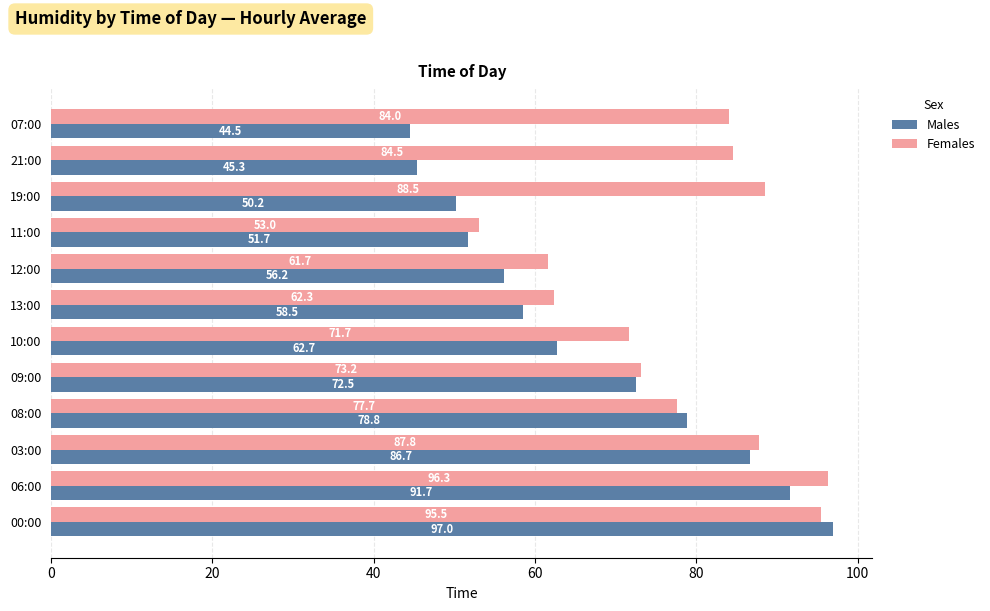

Is the value of Males at 19:00 greater than the value of Females at 06:00?

No